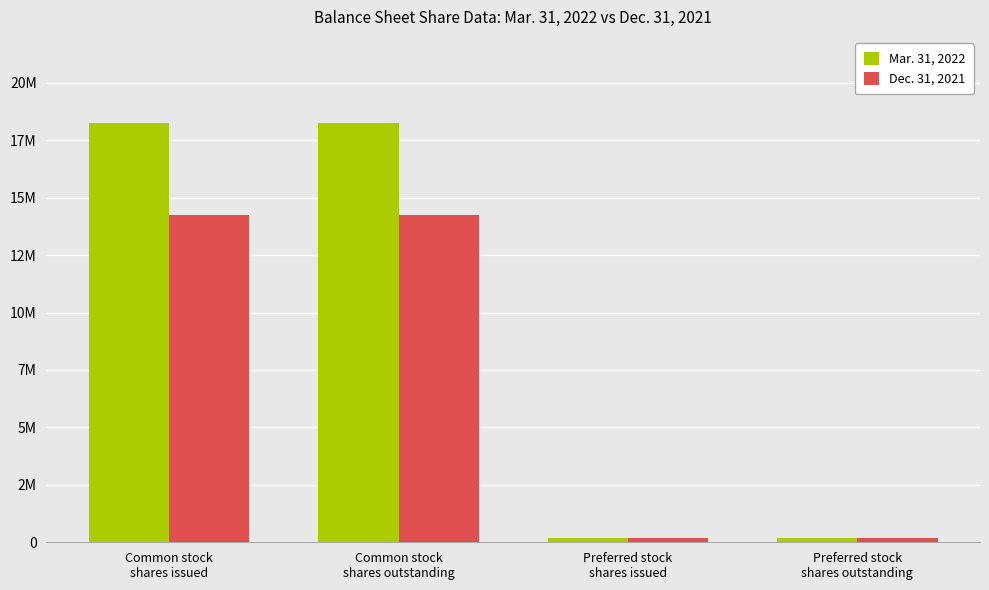

Are the bars horizontal?

No